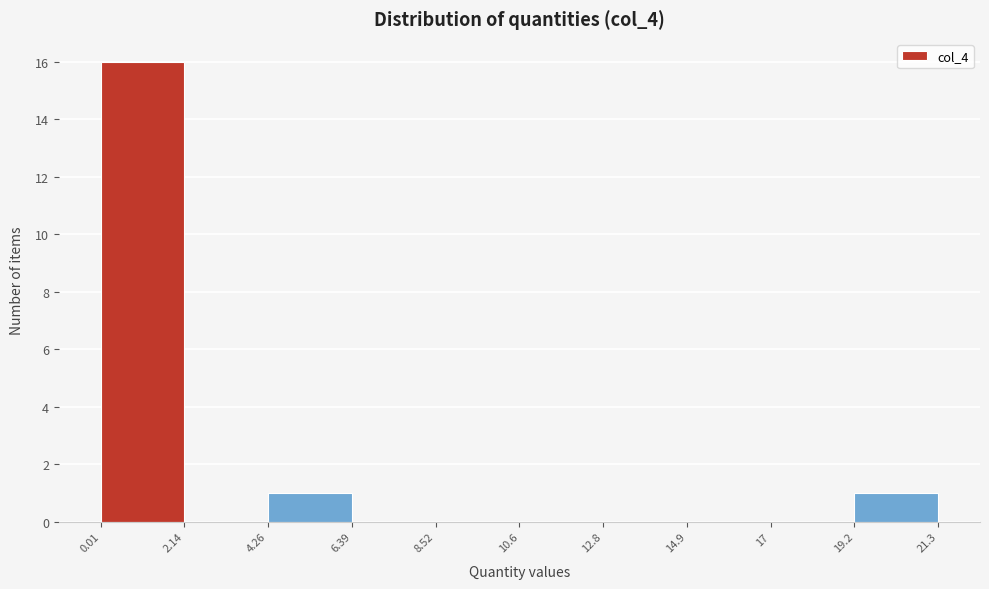

Which range on the x-axis has the tallest bar?

0.01 to 2.14